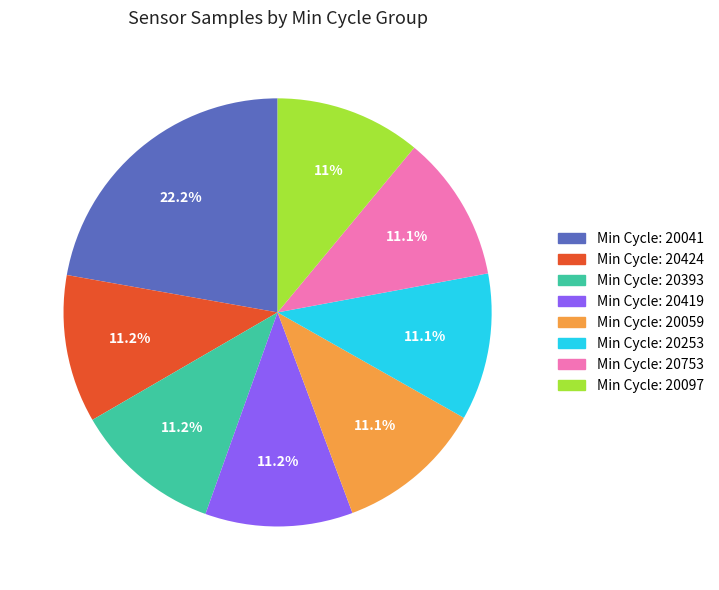

Is there a majority slice in this chart?

No